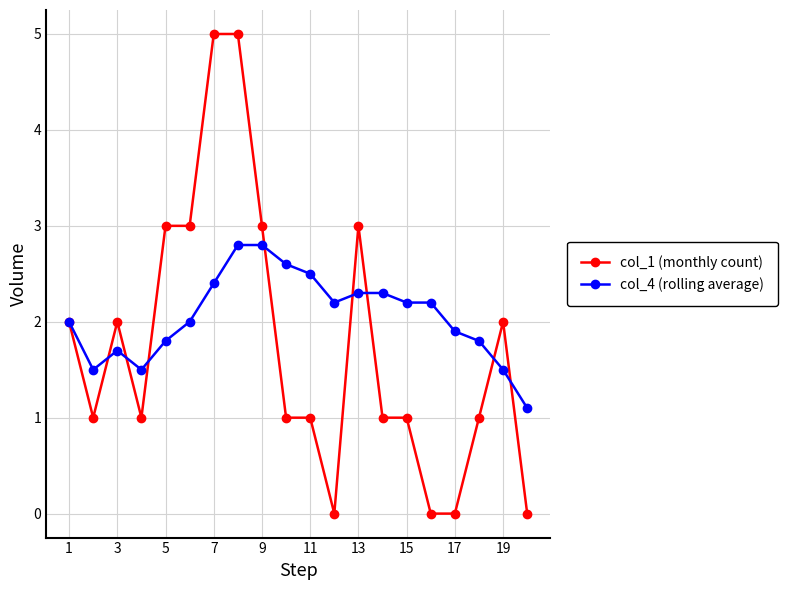

List the series in order of their overall mean, highest first.

col_4 (rolling average), col_1 (monthly count)